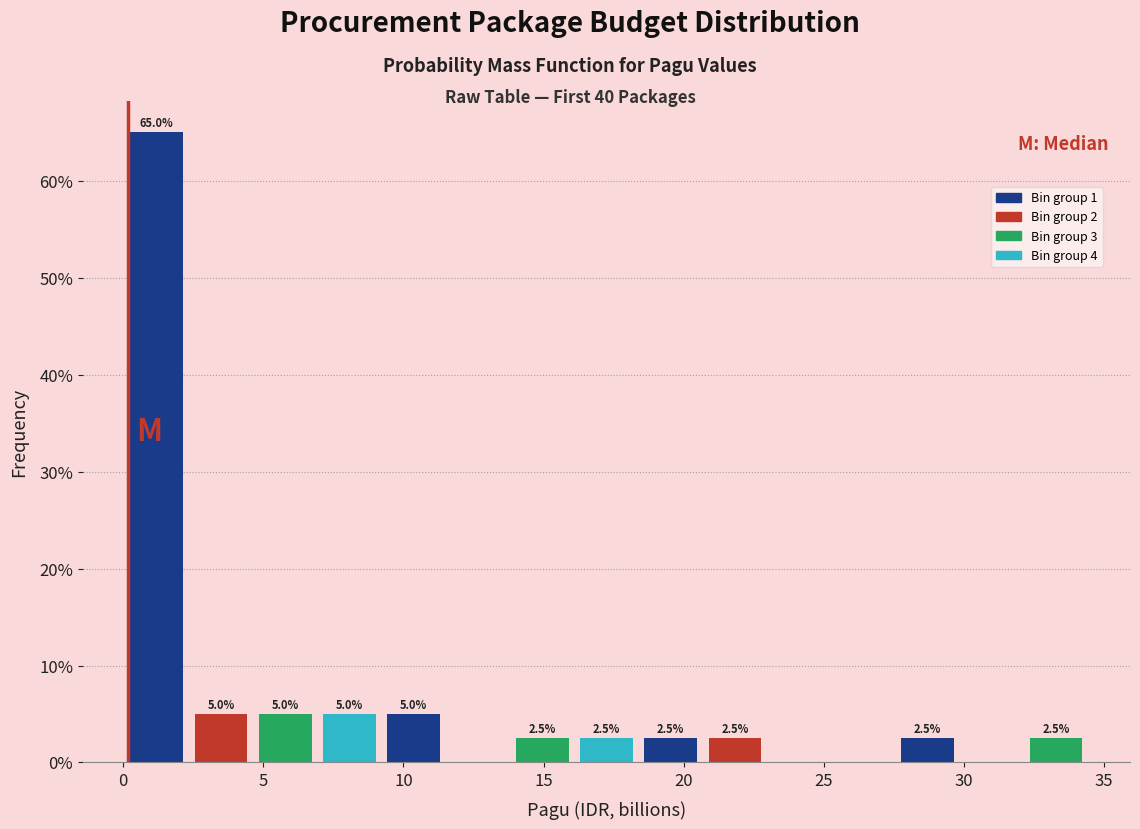

Which range on the x-axis has the tallest bar?

0.0 to 2.5